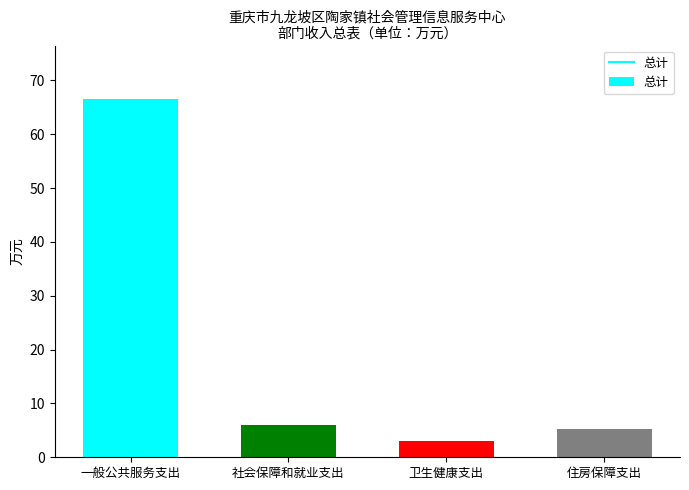

Approximately how many times larger is the value at 一般公共服务支出 compared to 住房保障支出?

12.5